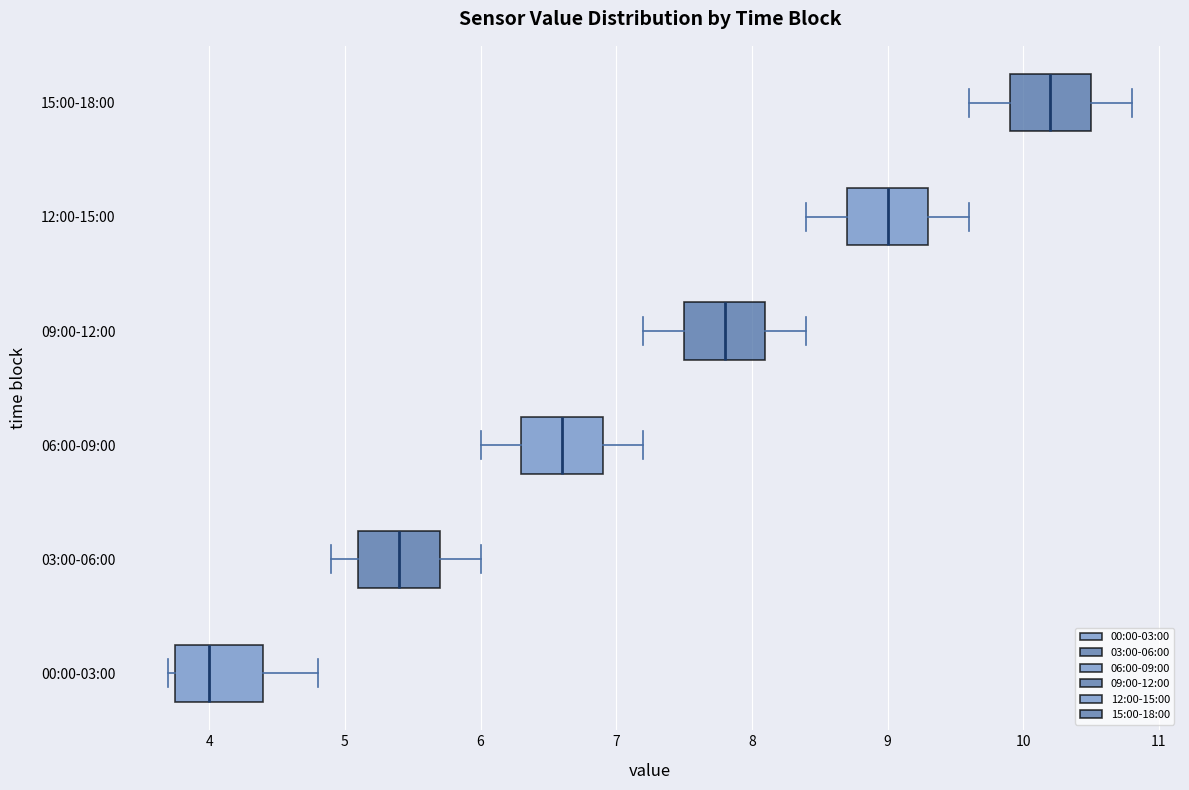

Reading bottom to top, transcribe this box plot: for each box, give where its median line is, the range the box spans, and where its two whiskers end, as read against the x-axis. The values are not printed on the chart, so give them approximately, as read against the axis.

00:00-03:00: median 4.0, box 3.8 to 4.4, whiskers 3.7 to 4.8
03:00-06:00: median 5.4, box 5.1 to 5.7, whiskers 4.9 to 6.0
06:00-09:00: median 6.6, box 6.3 to 6.9, whiskers 6.0 to 7.2
09:00-12:00: median 7.8, box 7.5 to 8.1, whiskers 7.2 to 8.4
12:00-15:00: median 9.0, box 8.7 to 9.3, whiskers 8.4 to 9.6
15:00-18:00: median 10.2, box 9.9 to 10.5, whiskers 9.6 to 10.8